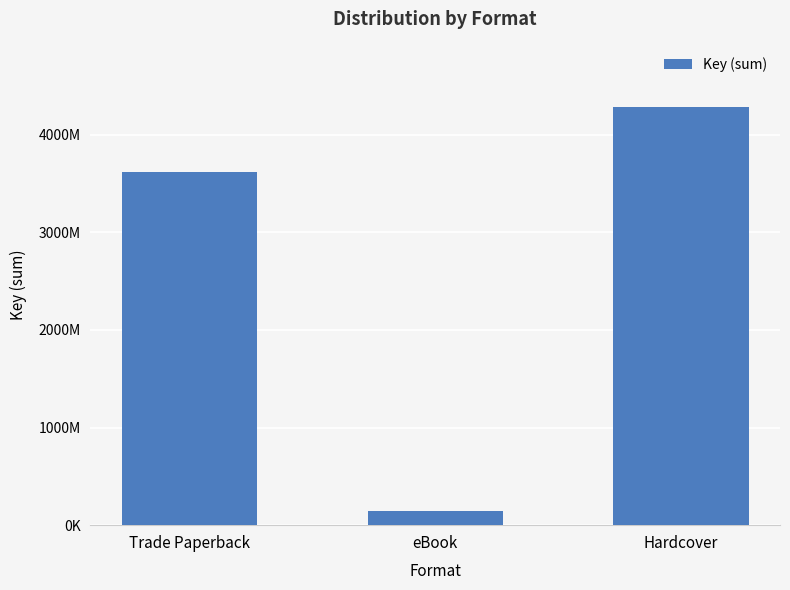

Is it true that the value at eBook is 145041953?

True